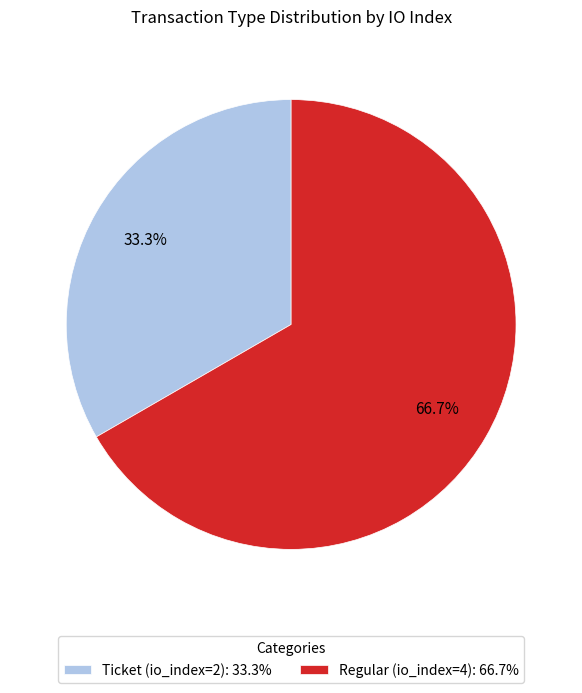

To the nearest percent, what is the combined percentage of Regular (io_index=4) and Ticket (io_index=2)?

100%